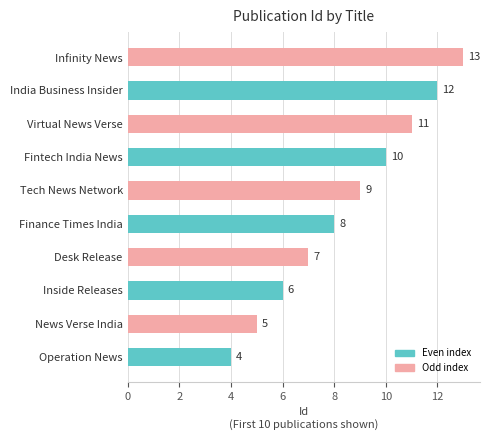

At which label is the value closest to 8?

Finance Times India